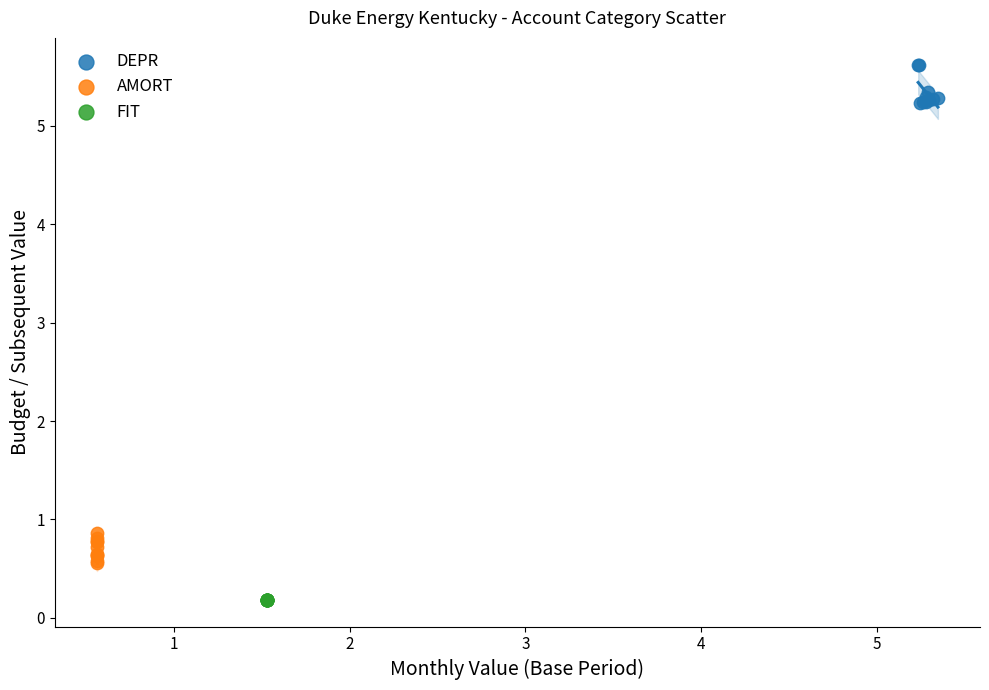

Which series reaches the maximum Y coordinate?

DEPR